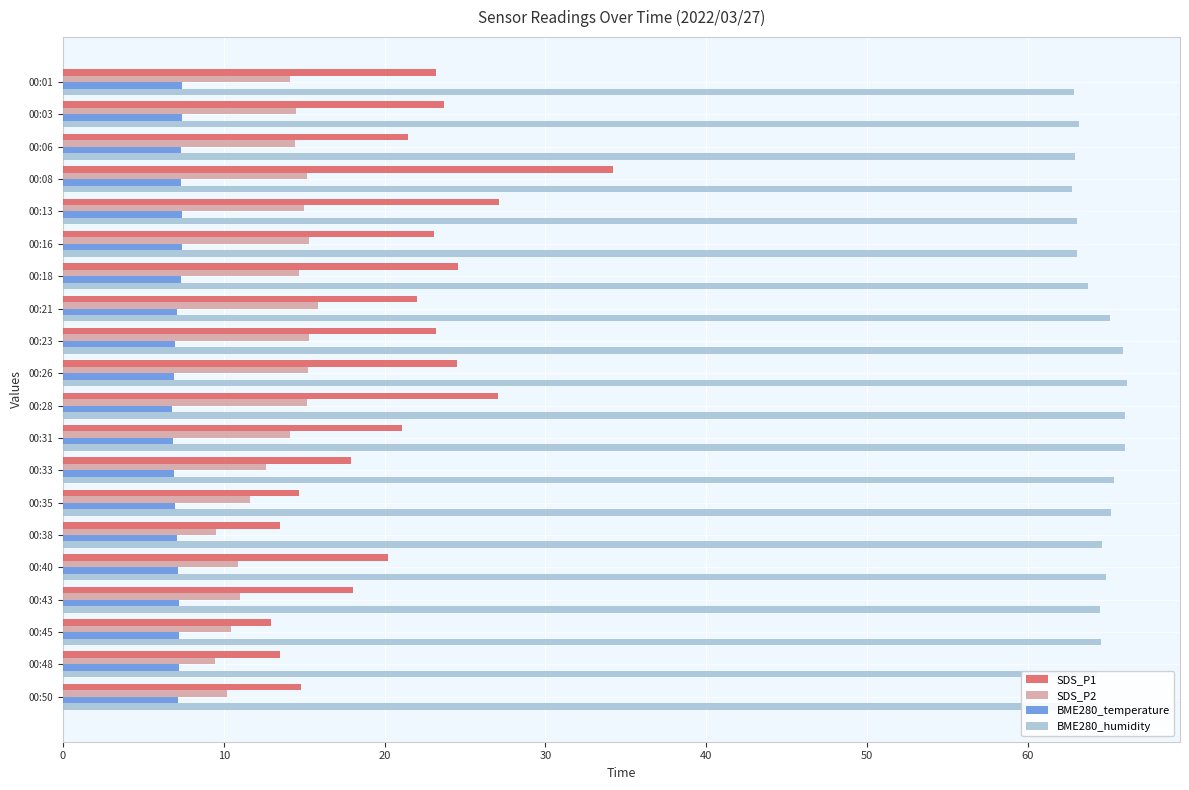

What is the total value across all series at 00:23?

111.4